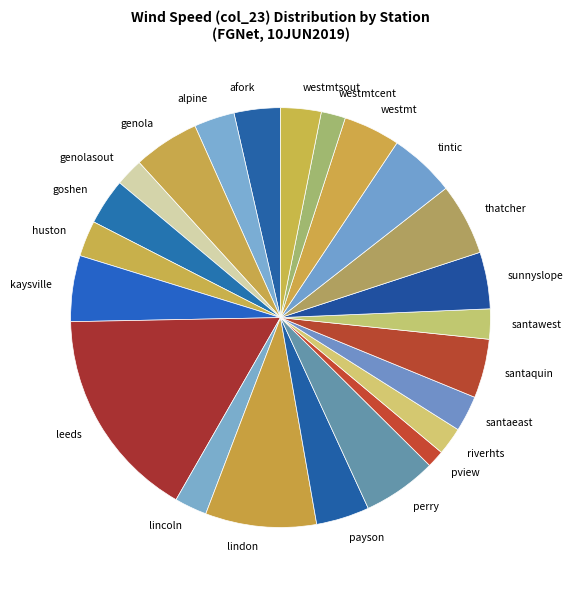

Between sunnyslope and alpine, which is larger?

sunnyslope